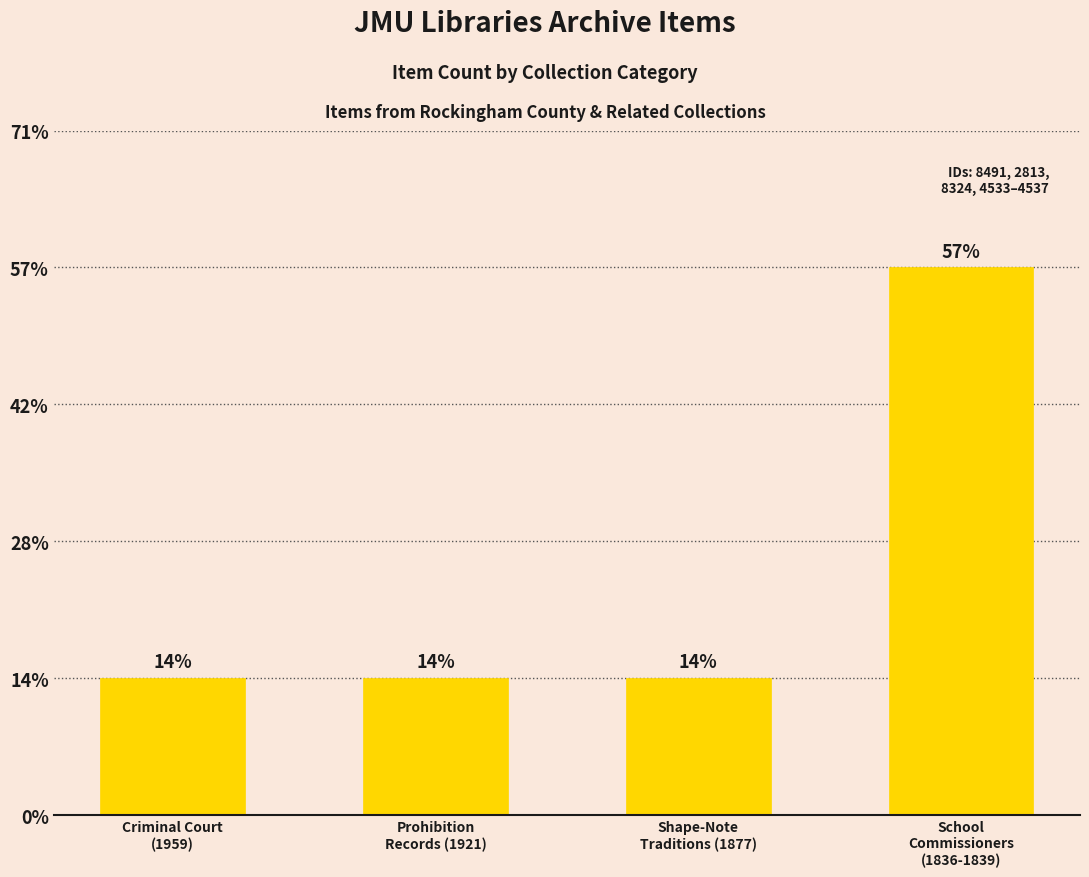

Does the chart contain any negative values?

No